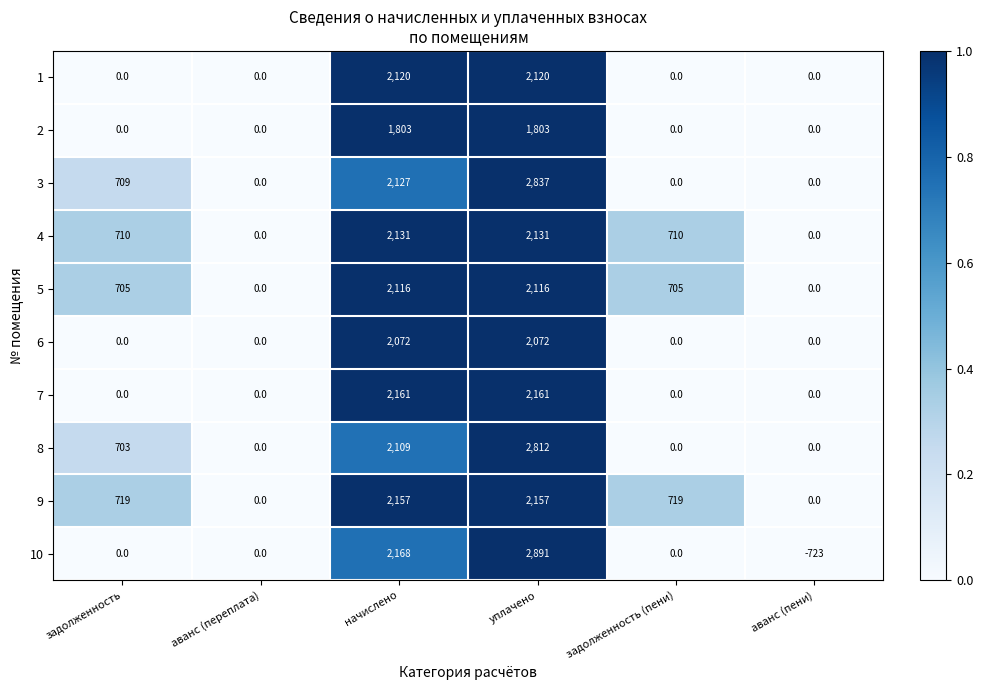

Rank the series at начислено from lowest to highest value.

2, 6, 8, 5, 1, 3, 4, 9, 7, 10